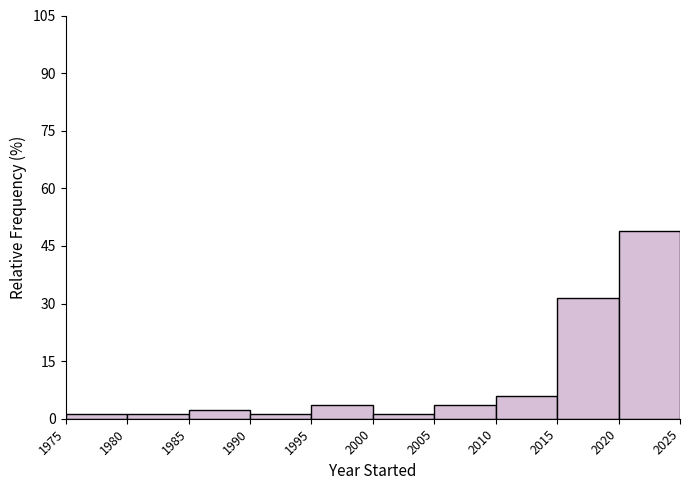

Reading left to right, list every bar in this chart as the range it spans on the x-axis followed by its height. The values are not printed on the chart, so give them approximately, as read against the axis.

1975 to 1980: under 2
1980 to 1985: under 2
1985 to 1990: 2
1990 to 1995: under 2
1995 to 2000: 4
2000 to 2005: under 2
2005 to 2010: 4
2010 to 2015: 6
2015 to 2020: 32
2020 to 2025: 48